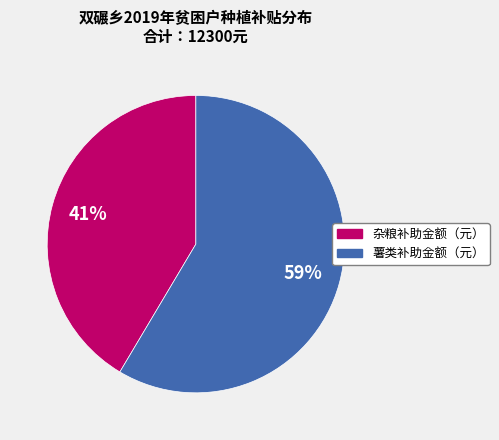

How many segments does this pie chart have?

2